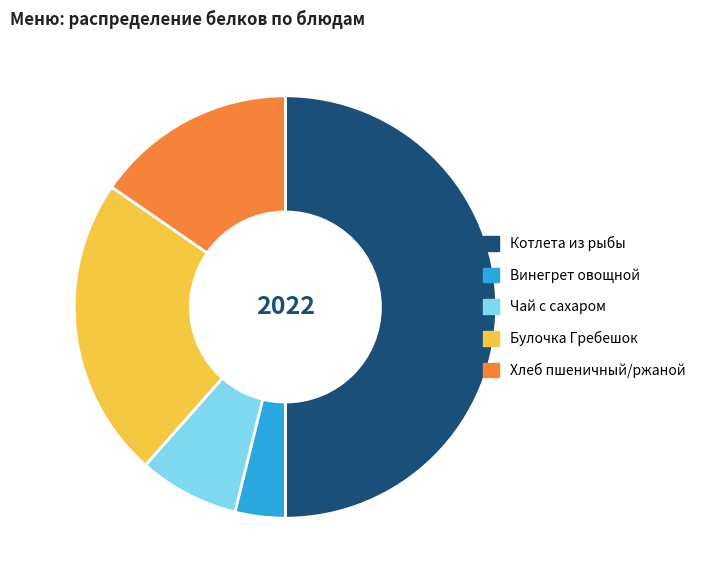

Is it true that Хлеб пшеничный/ржаной is 15% of the pie?

True